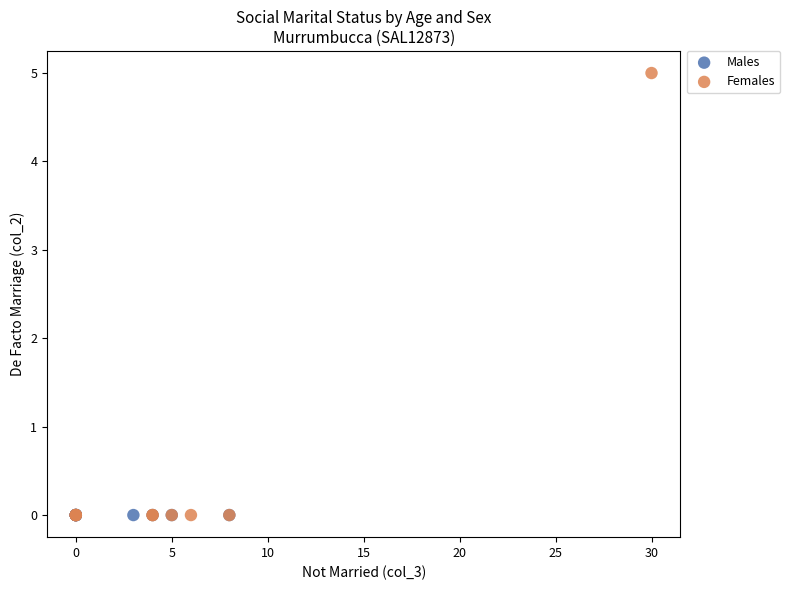

Which series reaches the maximum Y coordinate?

Females